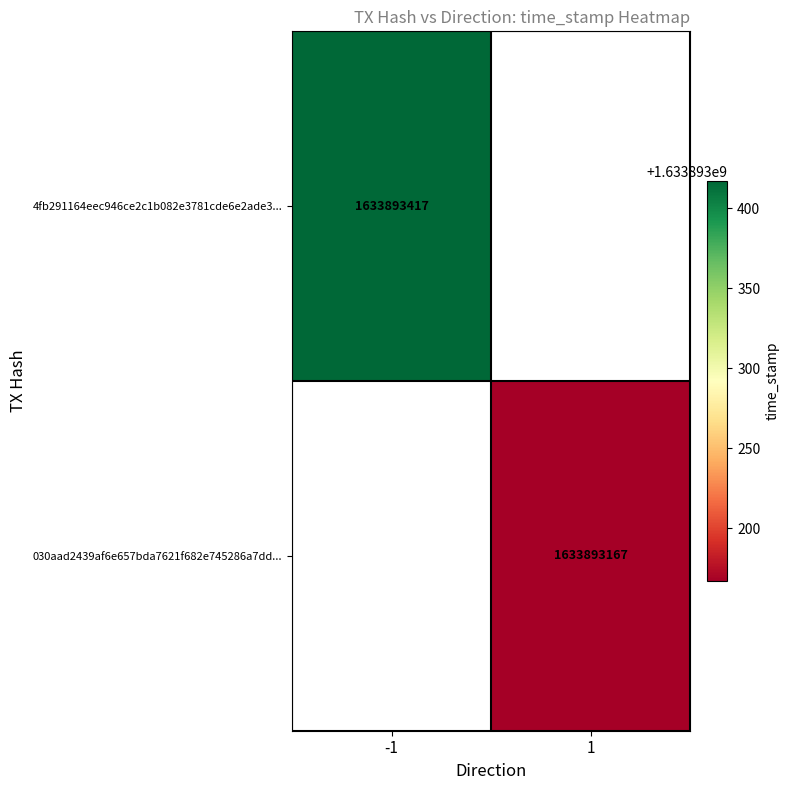

List the series in order of their overall mean, highest first.

4fb291164eec946ce2c1b082e3781cde6e2ade3, 030aad2439af6e657bda7621f682e745286a7dd